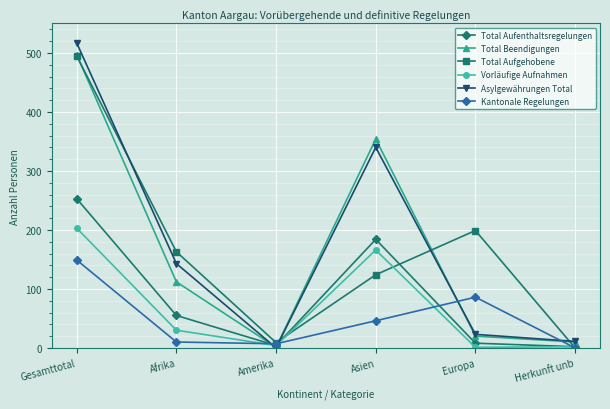

How many interior local peaks does the Vorläufige Aufnahmen series have?

1